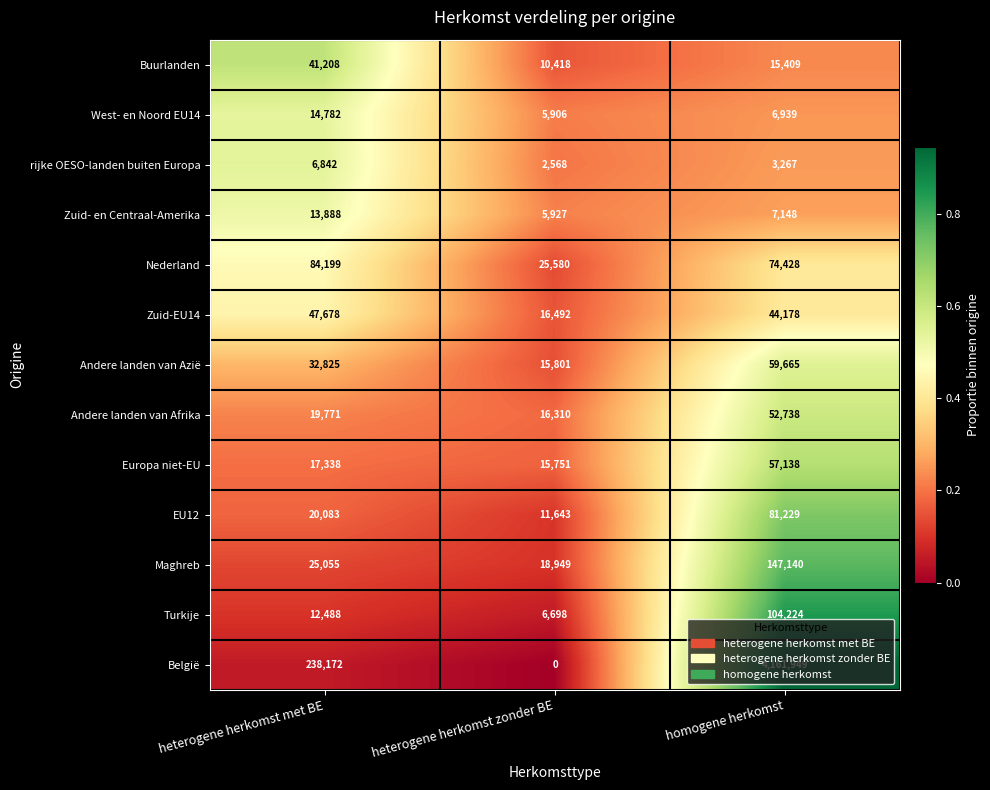

True or false: Zuid-EU14 has a value of 25132 at heterogene herkomst met BE.

False